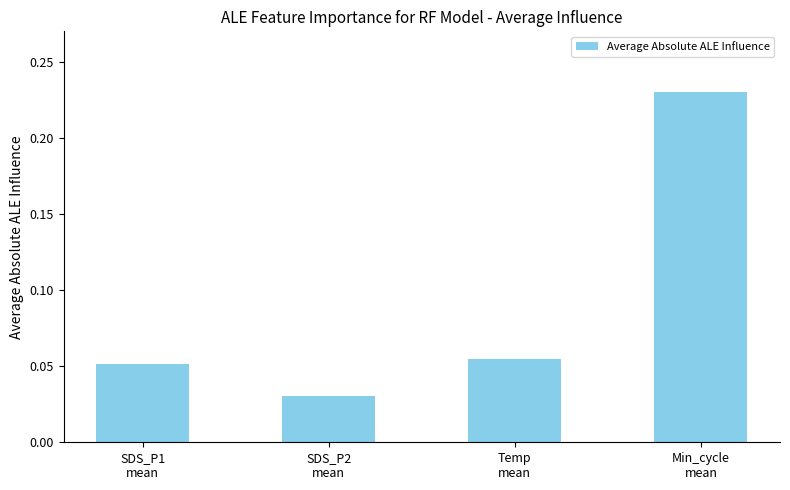

Count the number of categories in the chart.

4